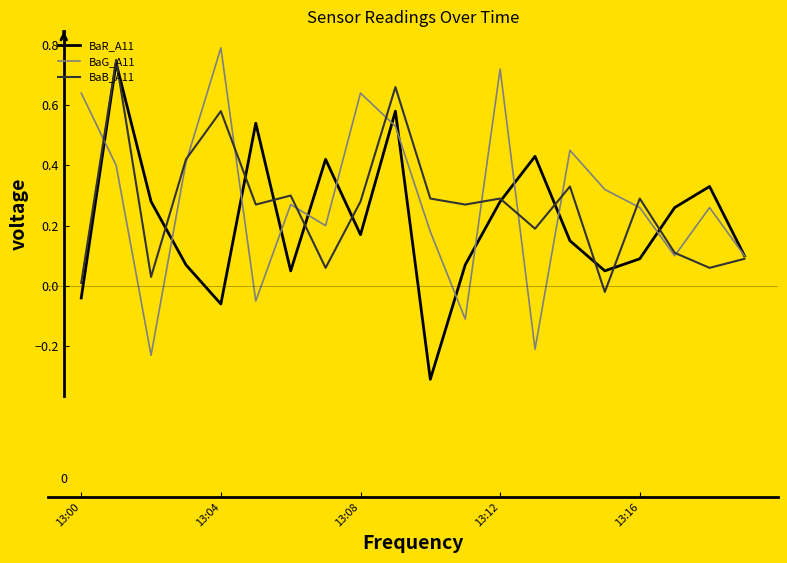

What is the minimum value shown in the chart?

-0.3